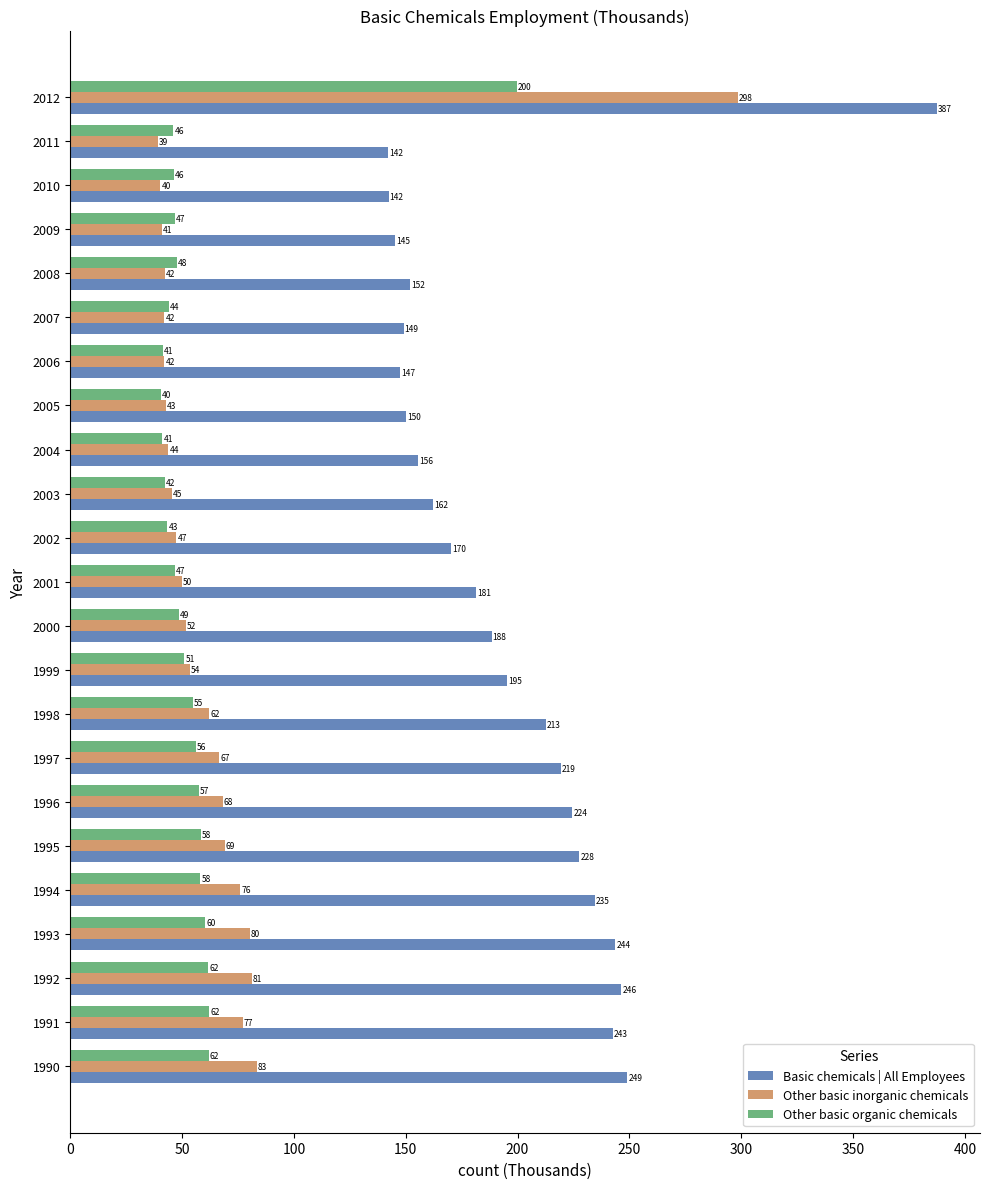

What is the difference between the maximum and second lowest values in the Basic chemicals | All Employees series?

245.1